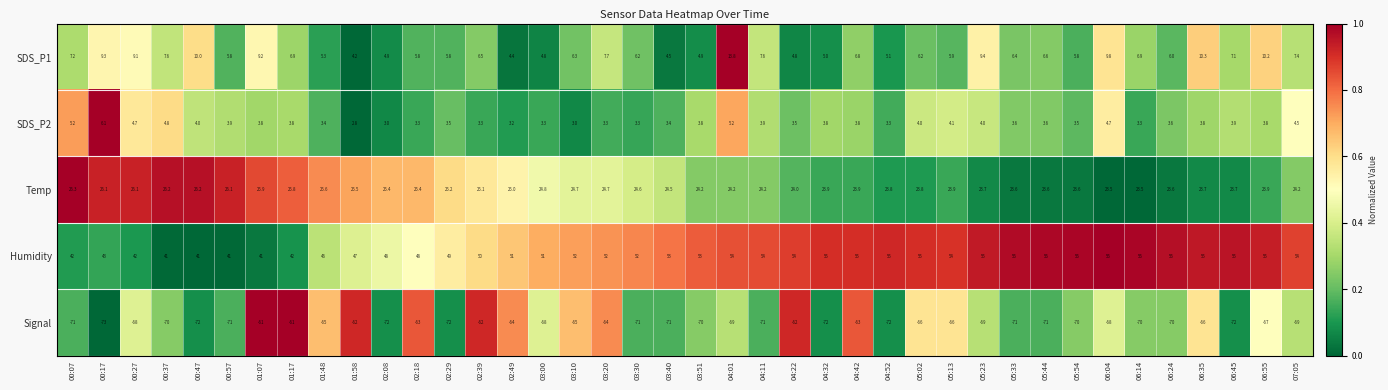

Is it true that SDS_P2 equals 3.6 at 06:24?

True